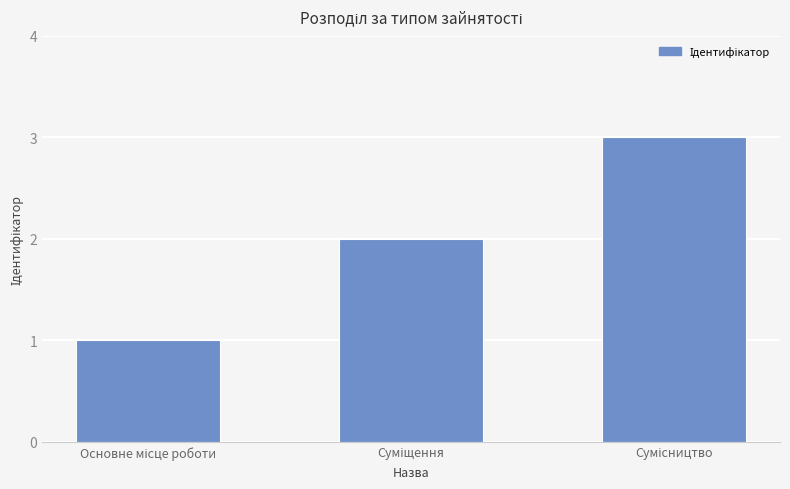

What is the maximum value shown in the chart?

3